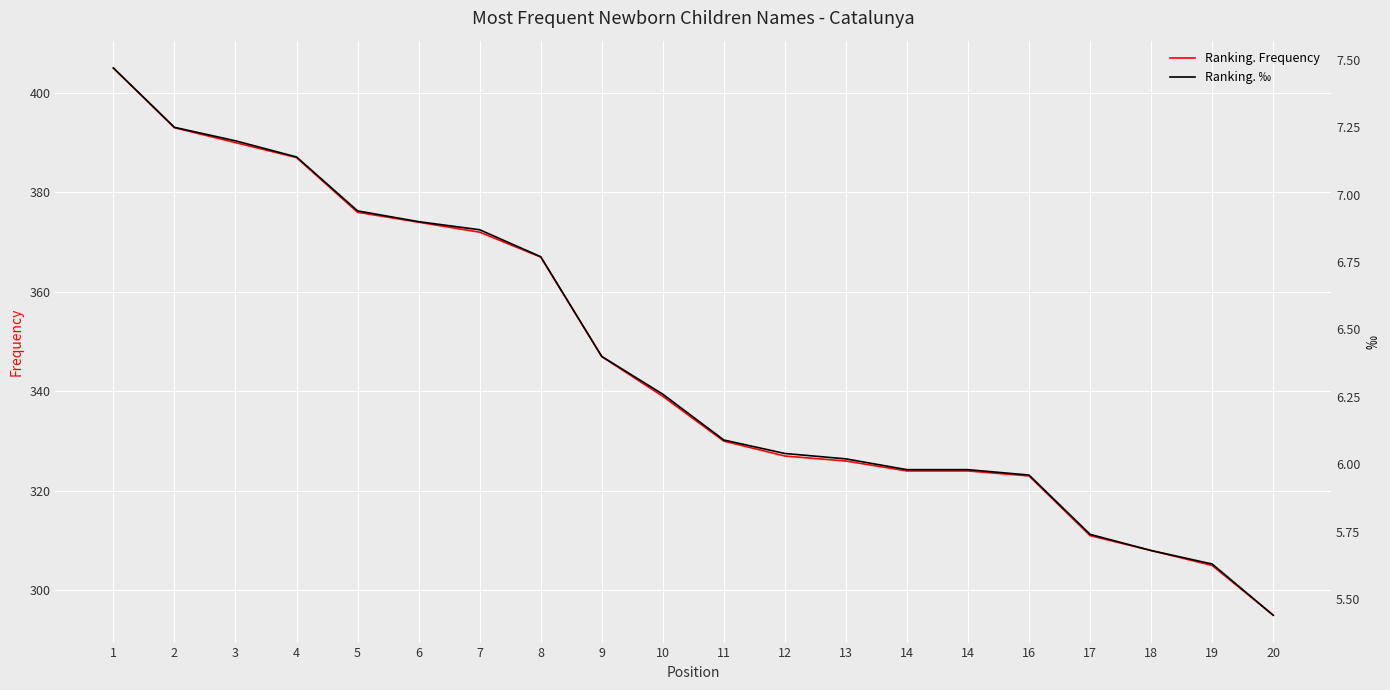

What is the sum of all Ranking. Frequency values?

6923